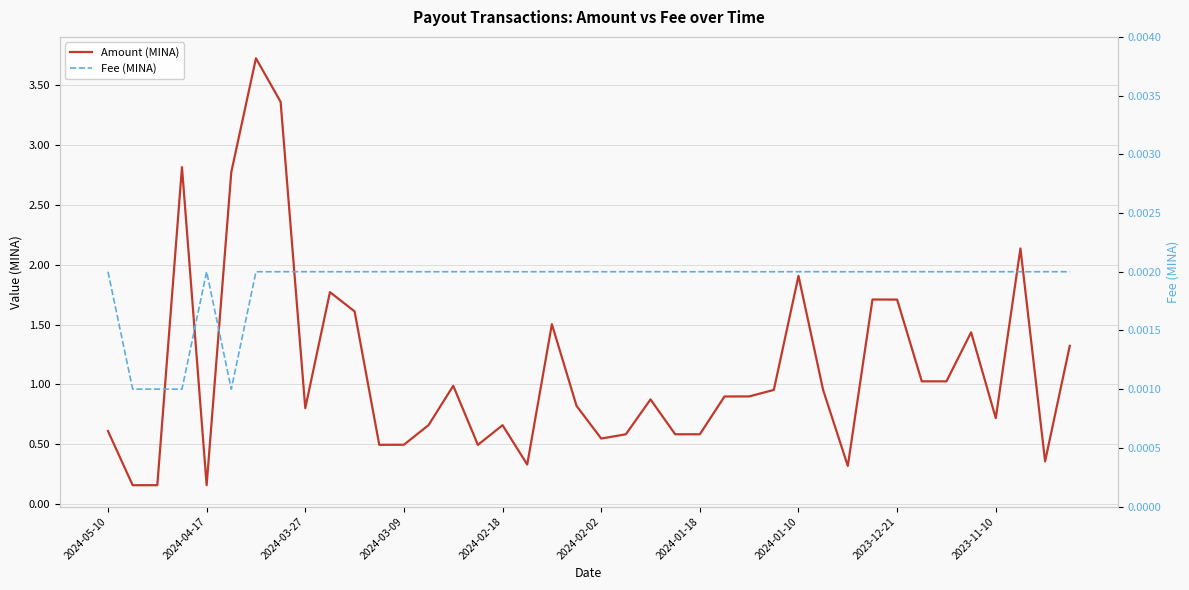

In Fee (MINA), how many points are higher than both neighbors (excluding endpoints)?

1